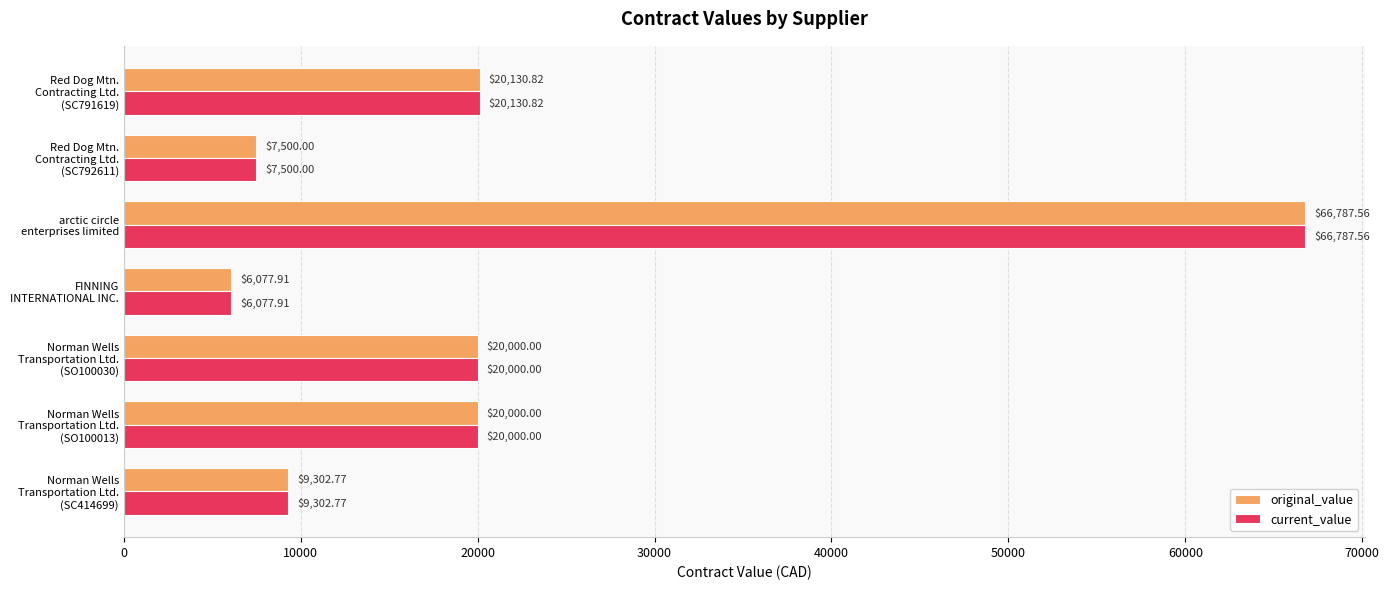

What is the average value of the original_value series?

21399.9